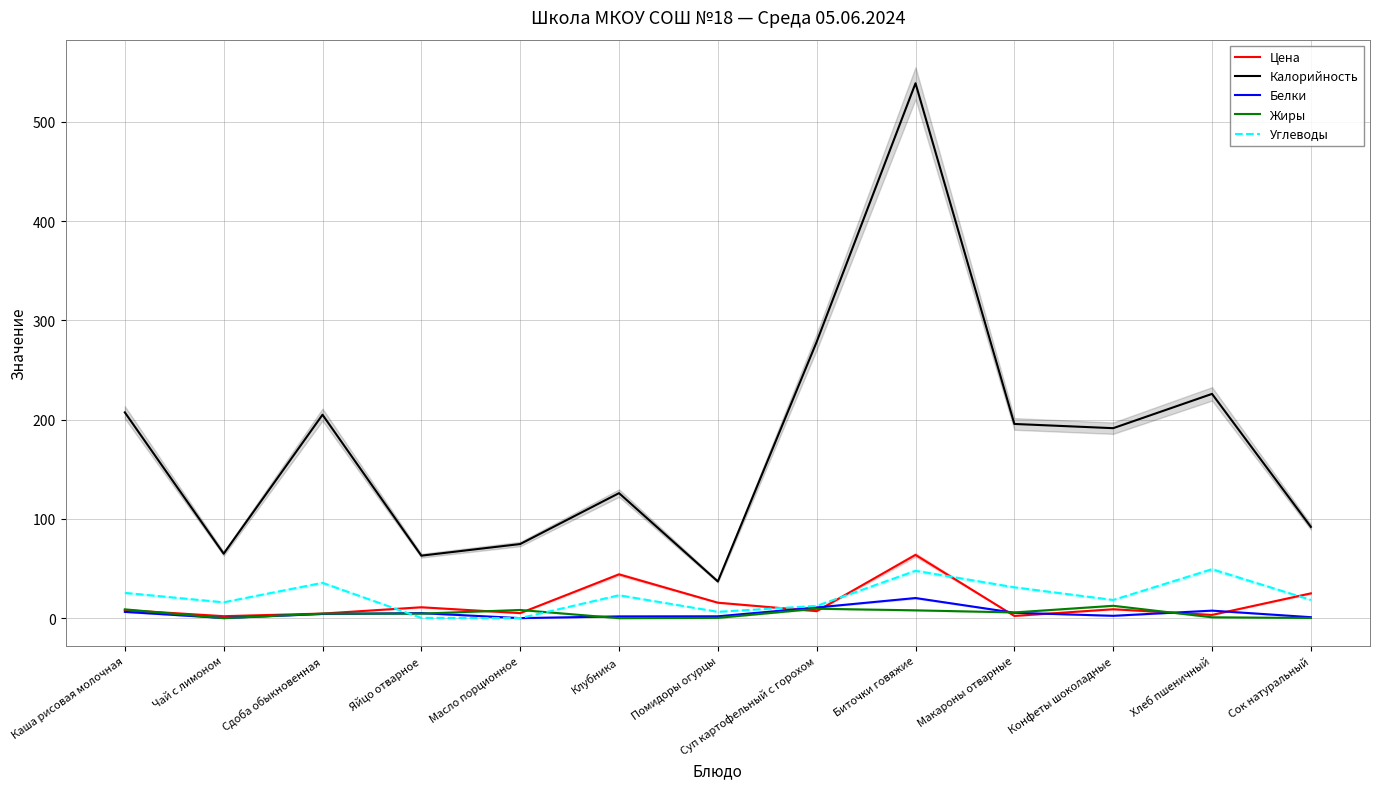

How many series are shown in this chart?

5